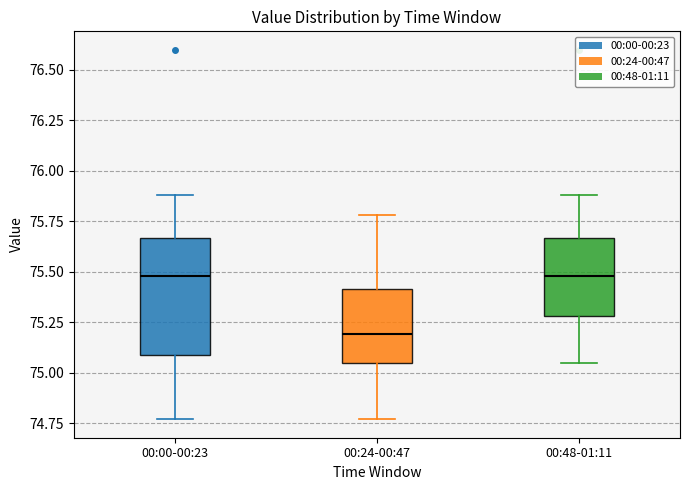

Which box is the tallest, from its lower edge to its upper edge?

00:00-00:23